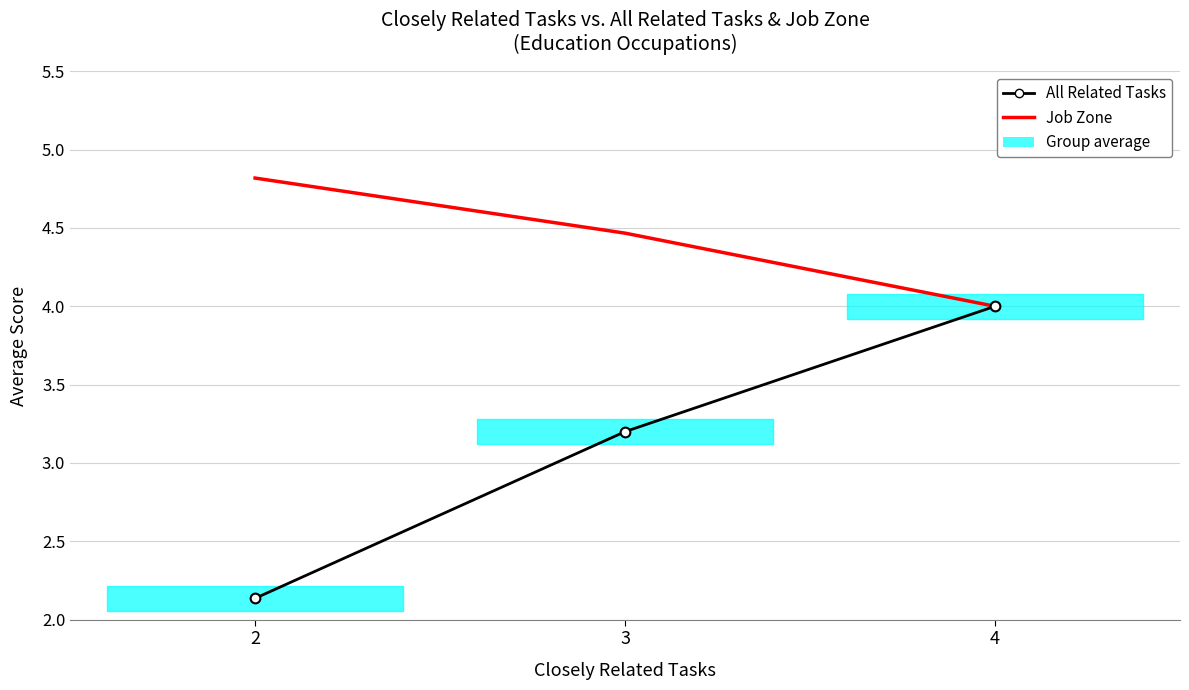

The All Related Tasks series shows 6.9 at 4. True or false?

False